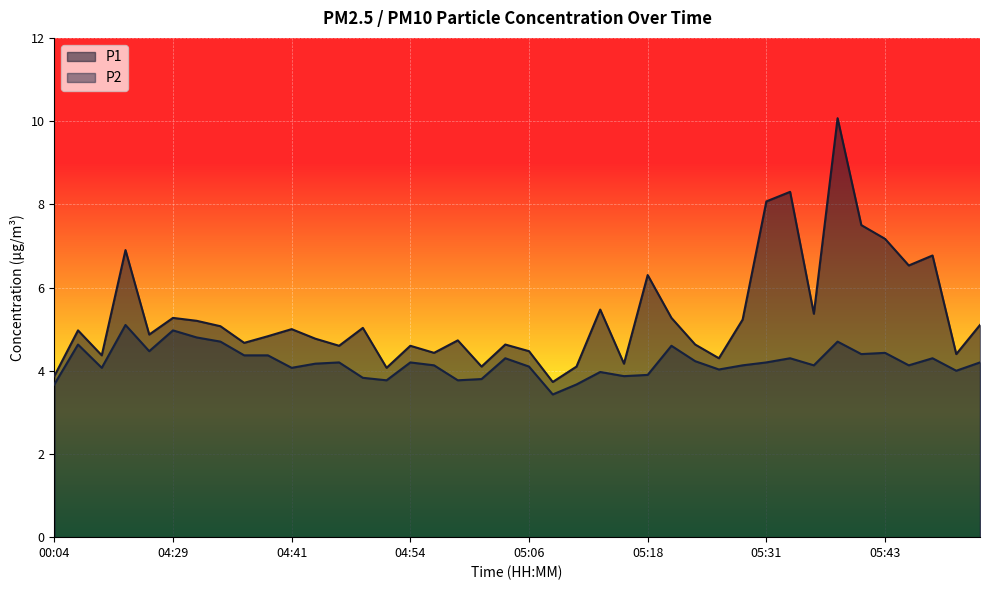

True or false: P1 and P2 cross at least once.

False